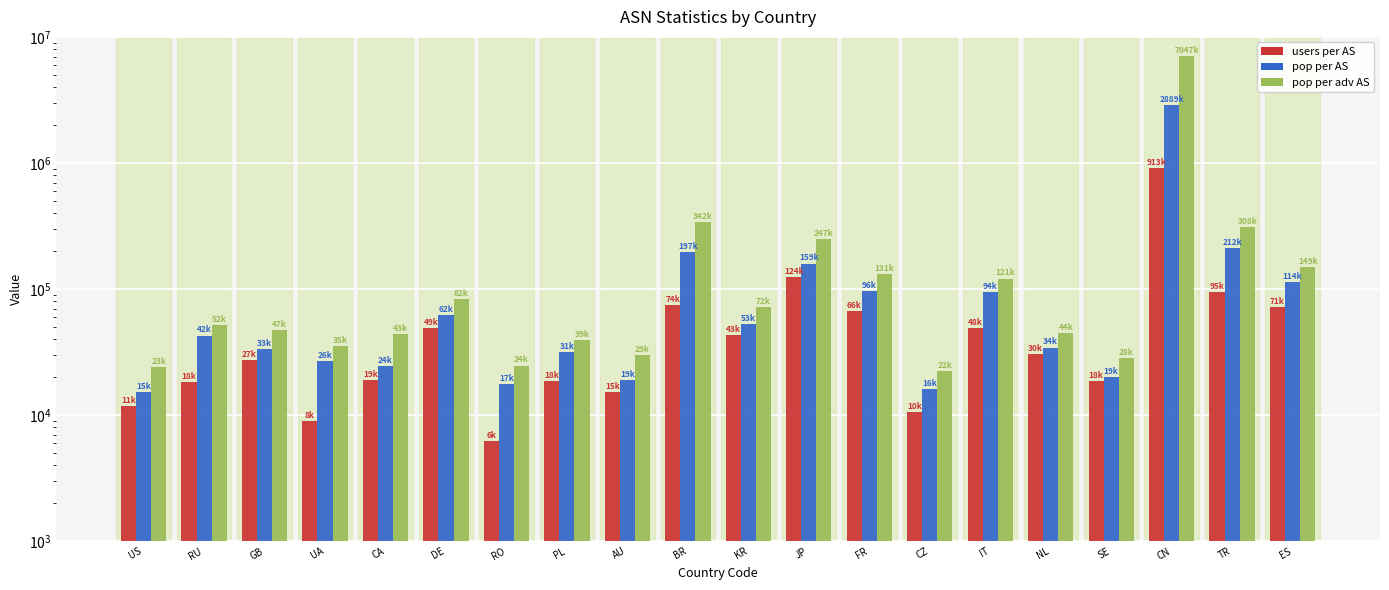

What is the highest value of the users per AS series?

913076